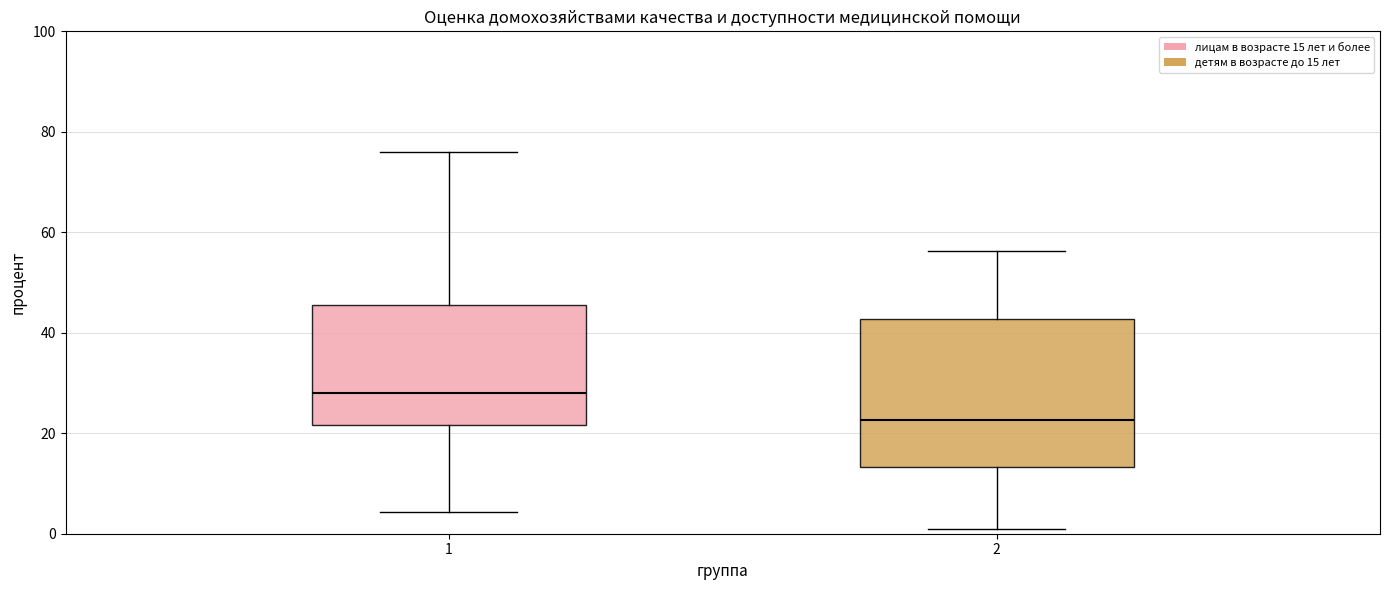

Reading left to right, transcribe this box plot: for each box, give where its median line is, the range the box spans, and where its two whiskers end, as read against the y-axis. The values are not printed on the chart, so give them approximately, as read against the axis.

1: median 28, box 22 to 46, whiskers 4 to 76
2: median 22, box 14 to 42, whiskers 2 to 56